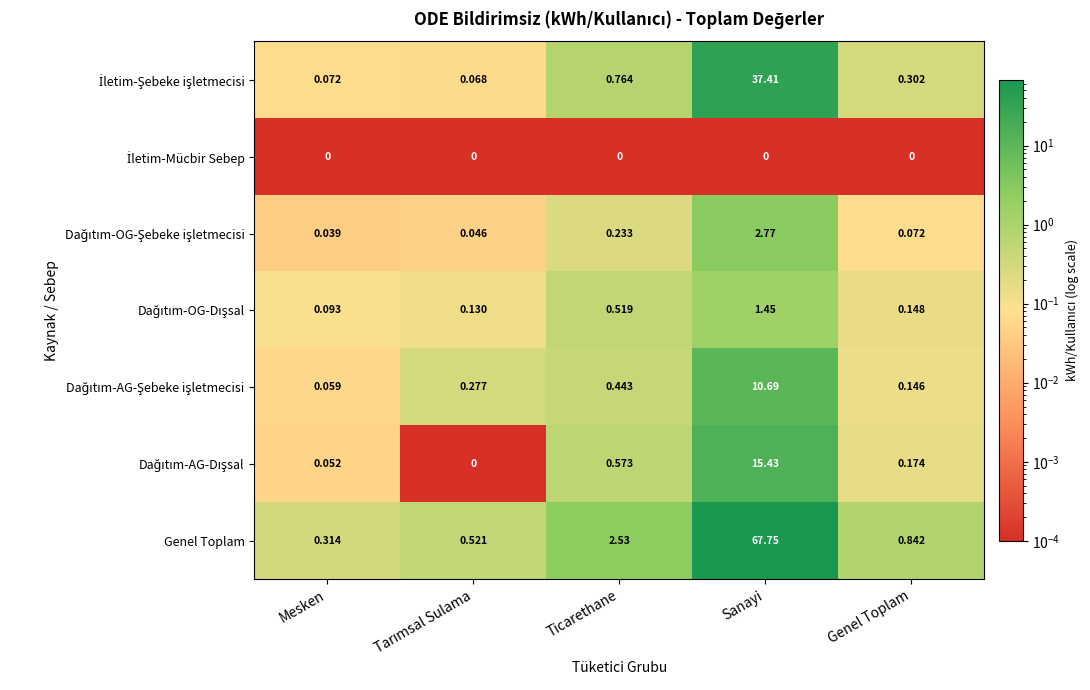

Which label corresponds to the largest value in the chart?

Sanayi